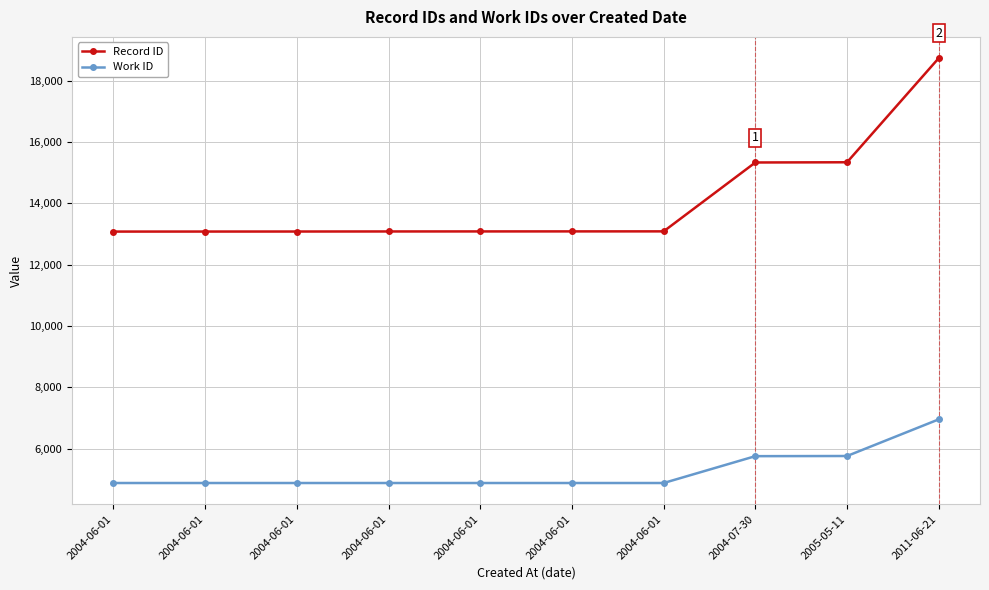

Reading left to right, extract all data points from this chart.

Record ID: 13080	13081	13082	13084	13085	13086	13087	15334	15341	18738
Work ID: 4878	4878	4878	4878	4878	4878	4878	5754	5759	6954